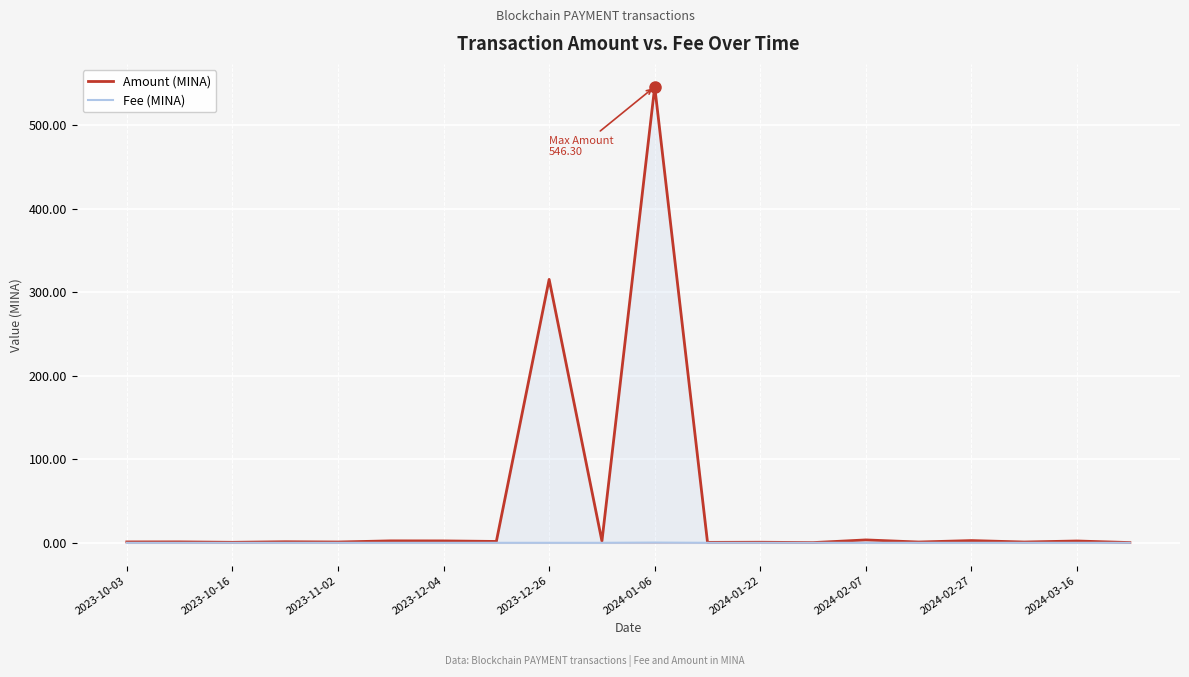

How many lines are shown in the chart?

2